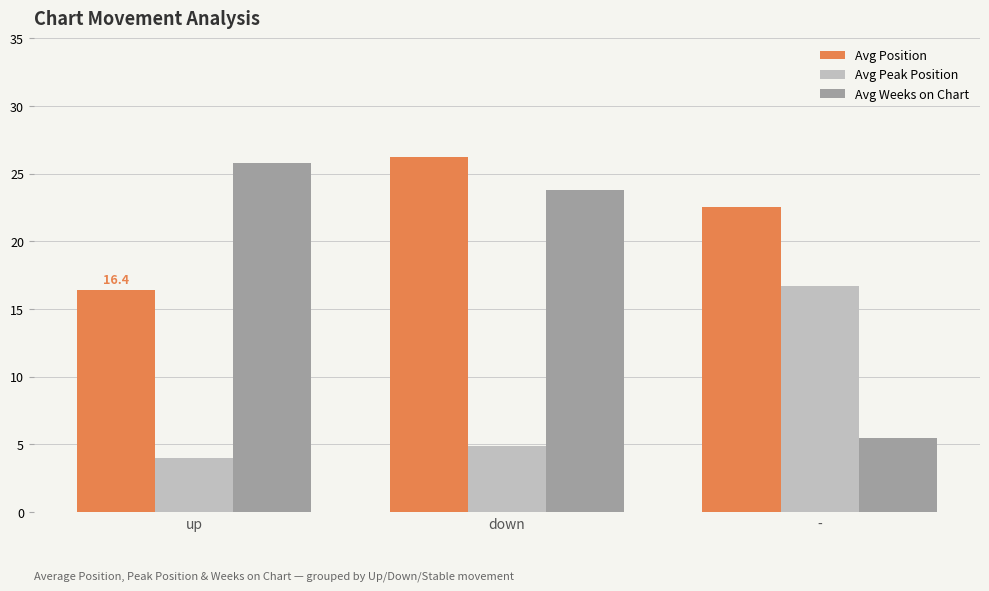

True or false: Avg Position has a value of 26.2 at down.

True